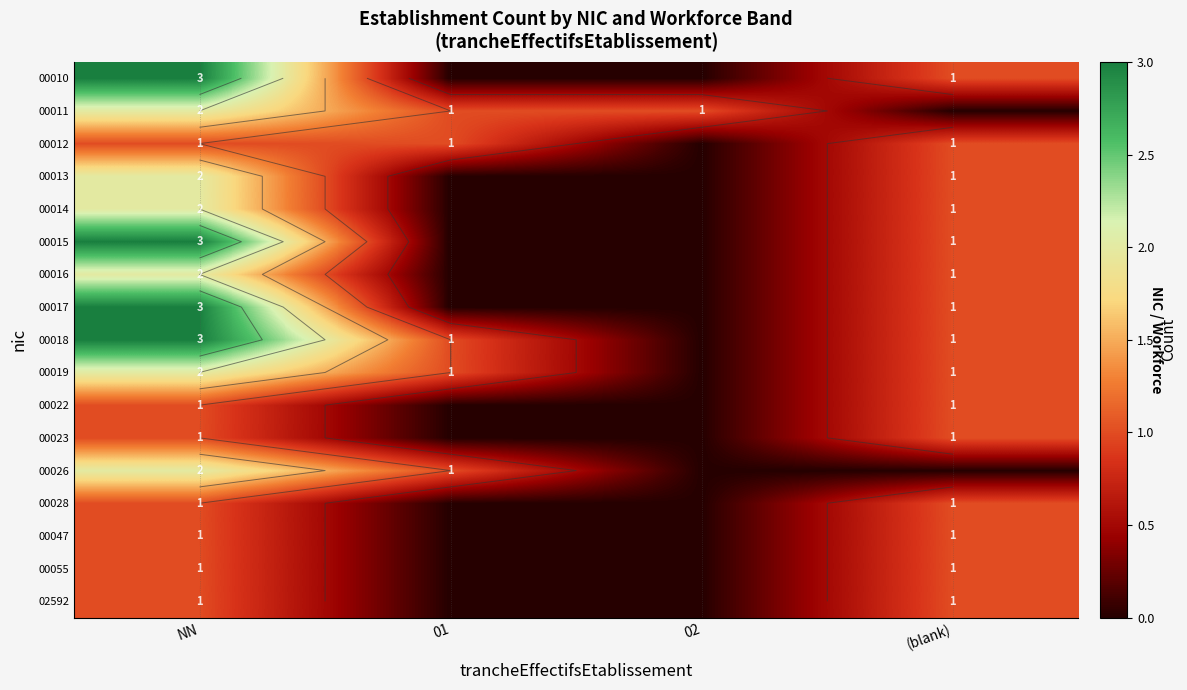

What is the maximum value shown in the chart?

3